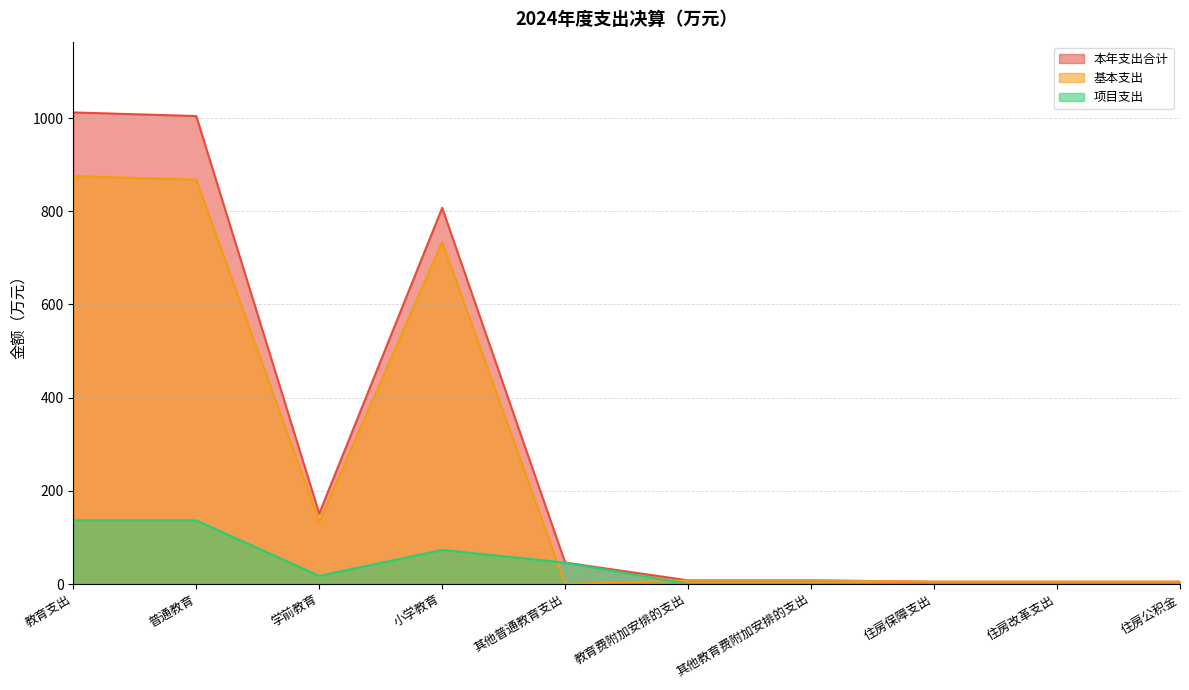

Reading left to right, extract all data points from this chart.

本年支出合计: 教育支出=1012.3	普通教育=1004.5	学前教育=151.1	小学教育=807.4	其他普通教育支出=46.0	教育费附加安排的支出=7.8	其他教育费附加安排的支出=7.8	住房保障支出=4.9	住房改革支出=4.9	住房公积金=4.9
基本支出: 教育支出=875.5	普通教育=867.9	学前教育=133.7	小学教育=734.2	其他普通教育支出=0.0	教育费附加安排的支出=7.7	其他教育费附加安排的支出=7.7	住房保障支出=4.9	住房改革支出=4.9	住房公积金=4.9
项目支出: 教育支出=136.8	普通教育=136.6	学前教育=17.4	小学教育=73.2	其他普通教育支出=46.0	教育费附加安排的支出=0.2	其他教育费附加安排的支出=0.2	住房保障支出=0.0	住房改革支出=0.0	住房公积金=0.0